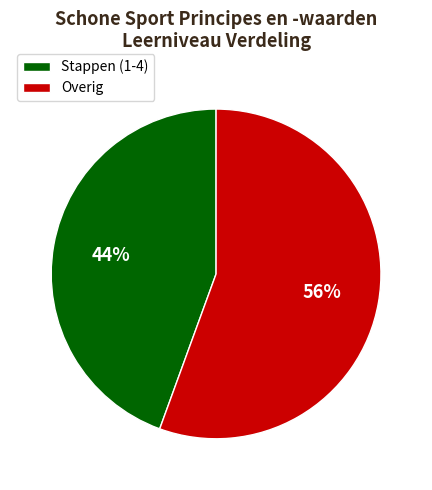

What percentage is the Overig slice, to the nearest percent?

56%